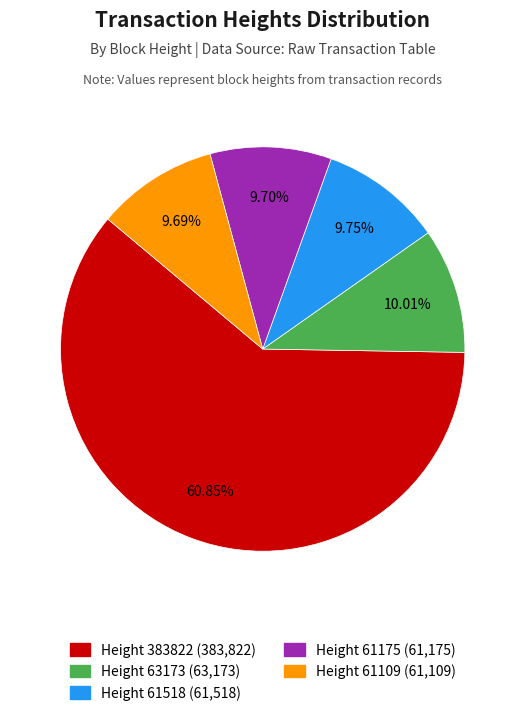

Is there any slice that represents more than half of the pie?

Yes